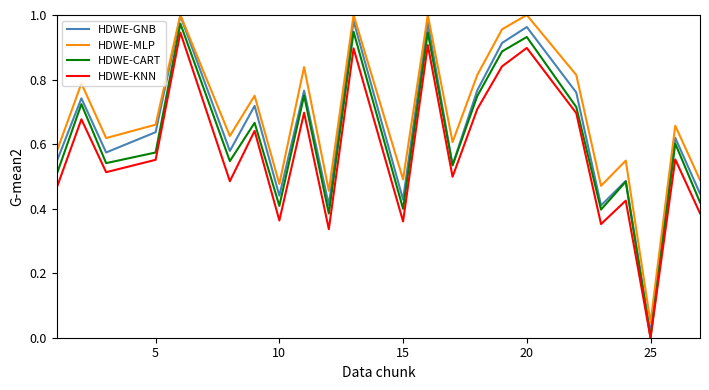

True or false: HDWE-MLP and HDWE-CART intersect in this chart.

False